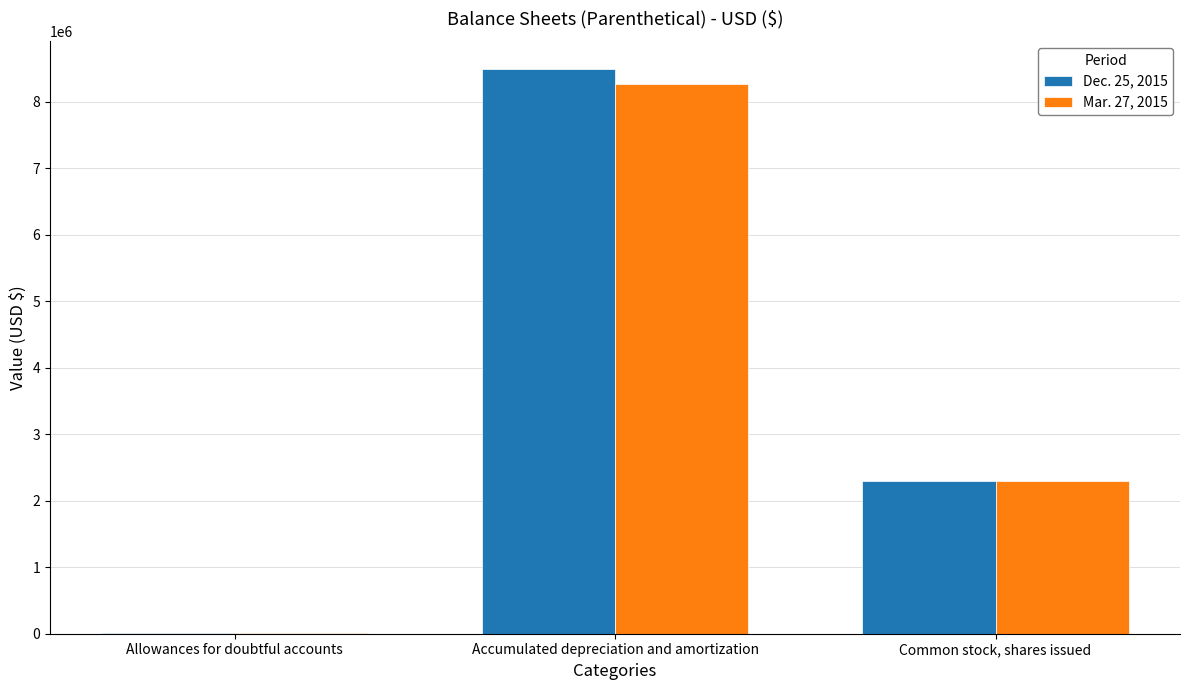

What is the difference between the Dec. 25, 2015 values at Common stock, shares issued and Accumulated depreciation and amortization?

6180838